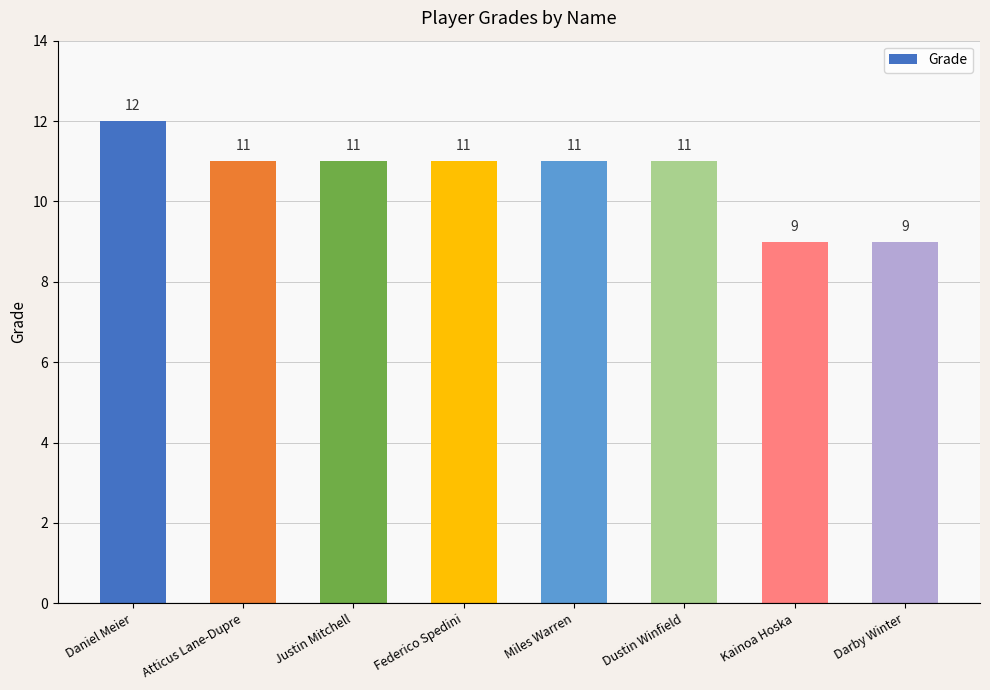

Reading left to right, list all the values displayed in this chart.

Daniel Meier=12	Atticus Lane-Dupre=11	Justin Mitchell=11	Federico Spedini=11	Miles Warren=11	Dustin Winfield=11	Kainoa Hoska=9	Darby Winter=9